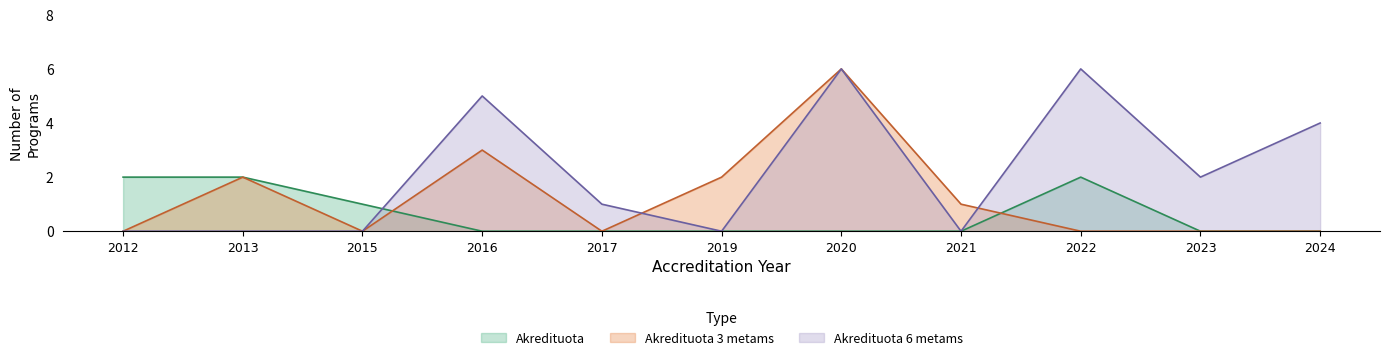

The Akredituota series shows 0 at 2017. True or false?

True